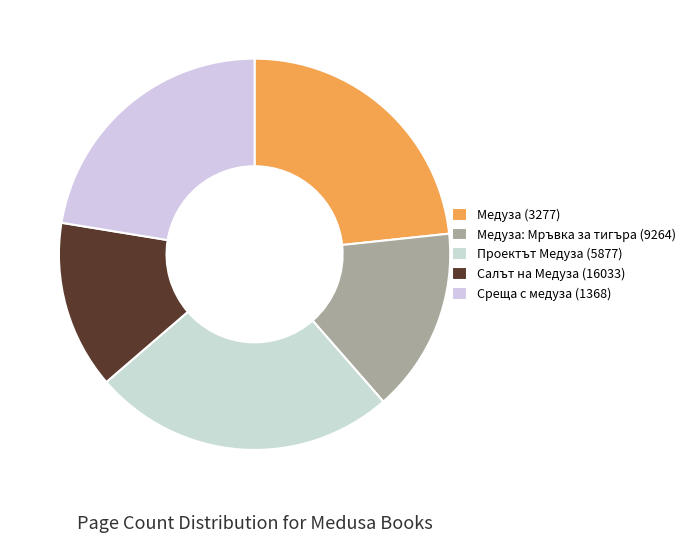

Is it true that Проектът Медуза (5877) is 36% of the pie?

False